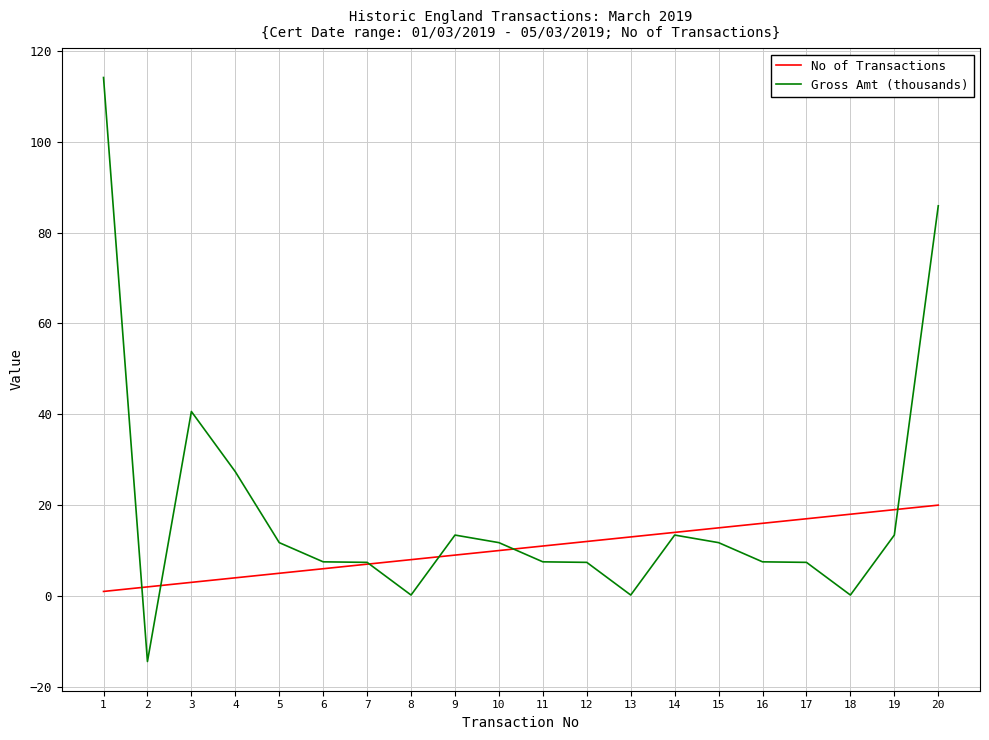

What is the highest value of the Gross Amt (thousands) series?

114.1